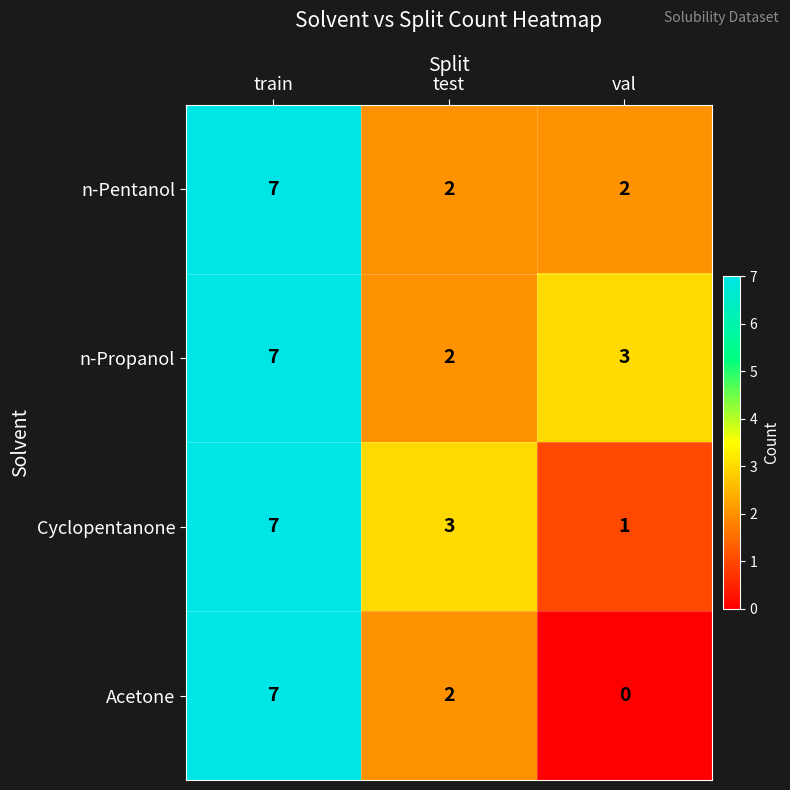

Reading left to right, extract all data points from this chart.

n-Pentanol: 7	2	2
n-Propanol: 7	2	3
Cyclopentanone: 7	3	1
Acetone: 7	2	0